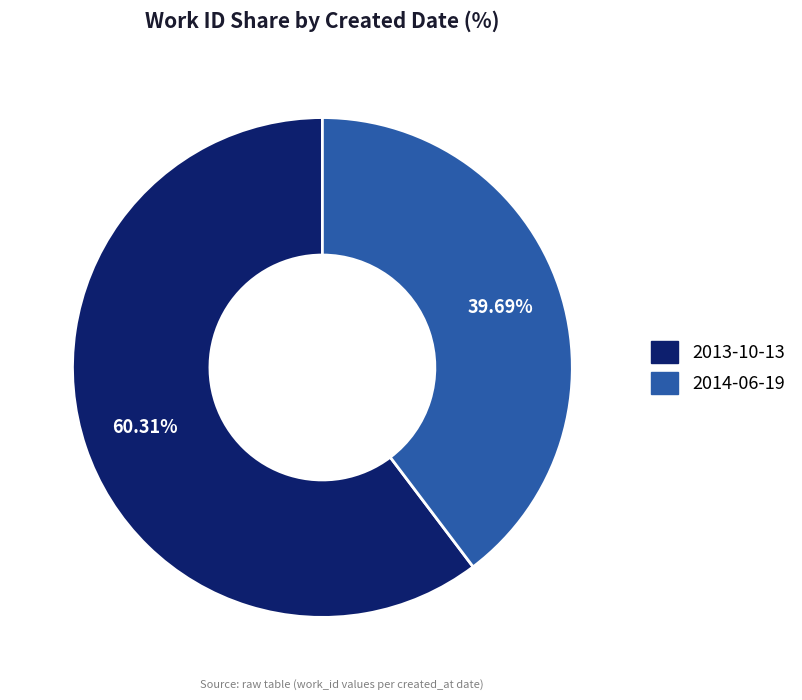

Is 2014-06-19 the majority of the pie?

No